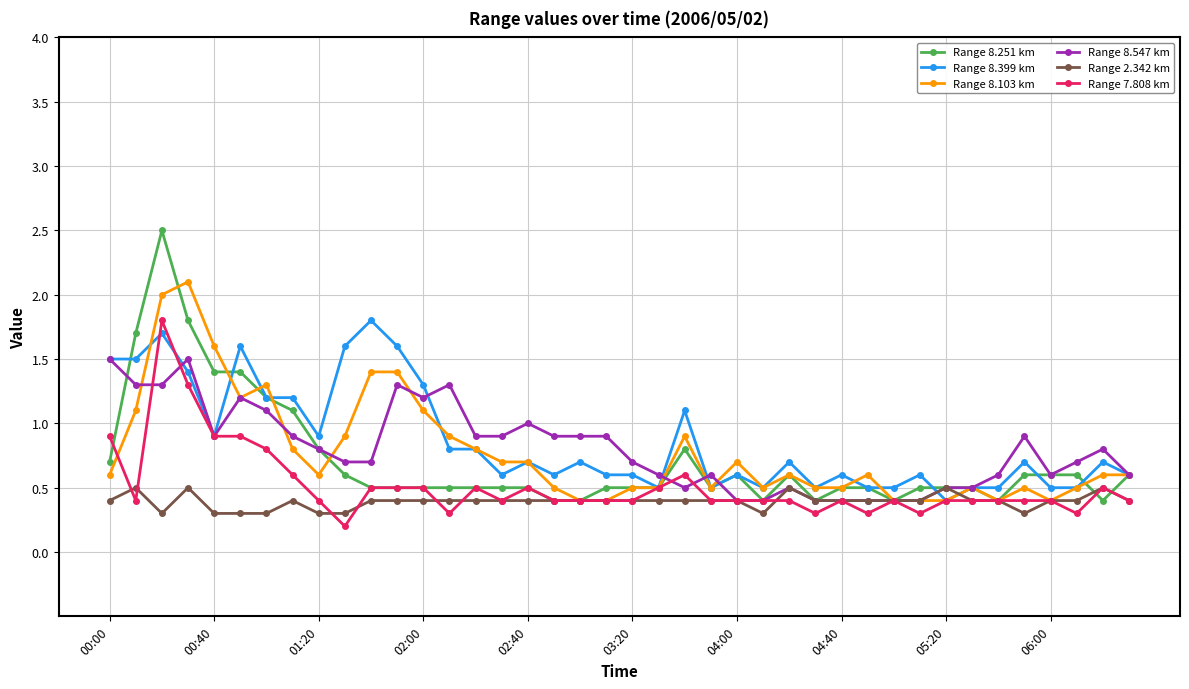

True or false: Range 7.808 km has more than 1 interior local peaks.

True